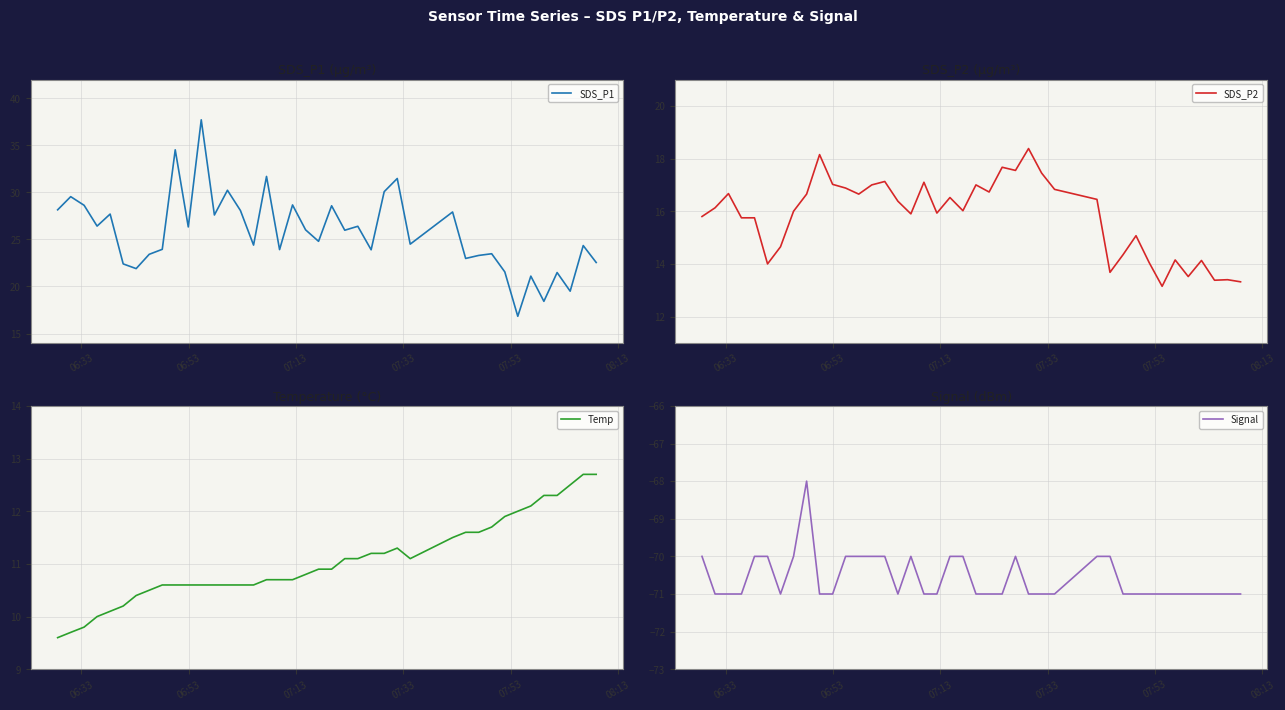

What is the lowest value of the SDS_P2 series?

13.2